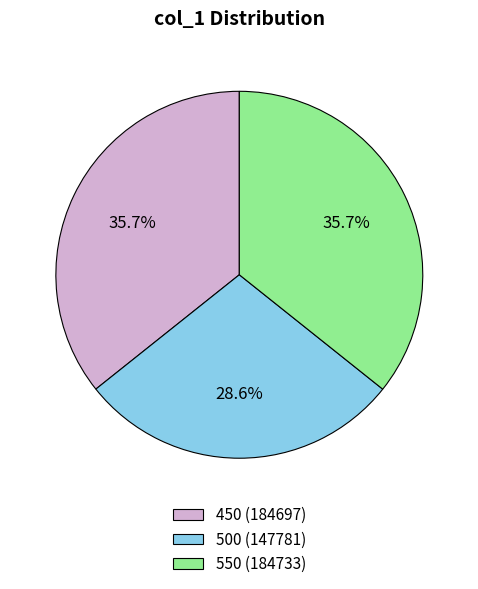

What is the ratio of the value at 450 (184697) to the value at 500 (147781)?

1.2